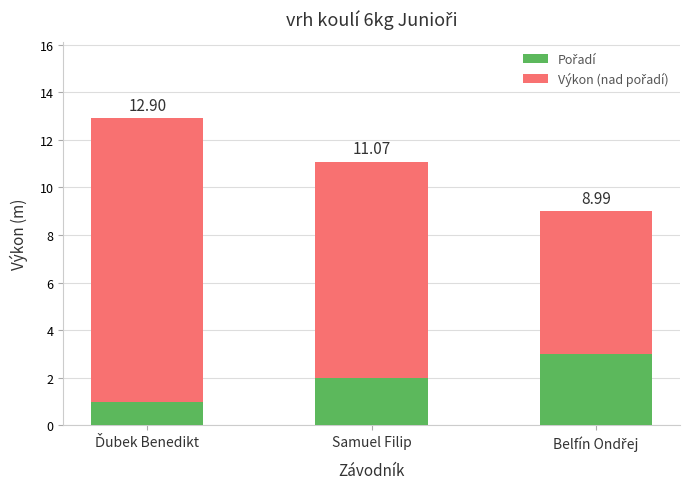

What position from the right is Belfín Ondřej?

1